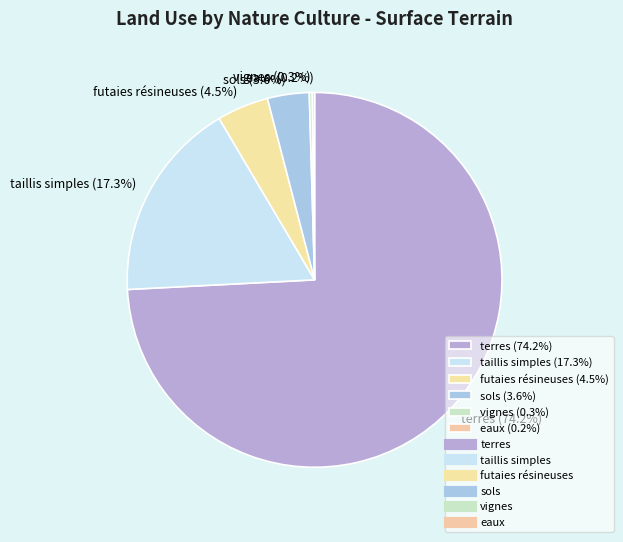

Which slice is the largest?

terres (74.2%)